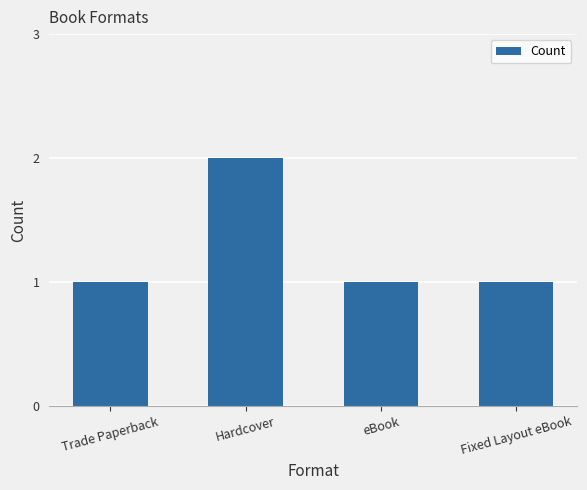

Which category has the highest value across all series?

Hardcover